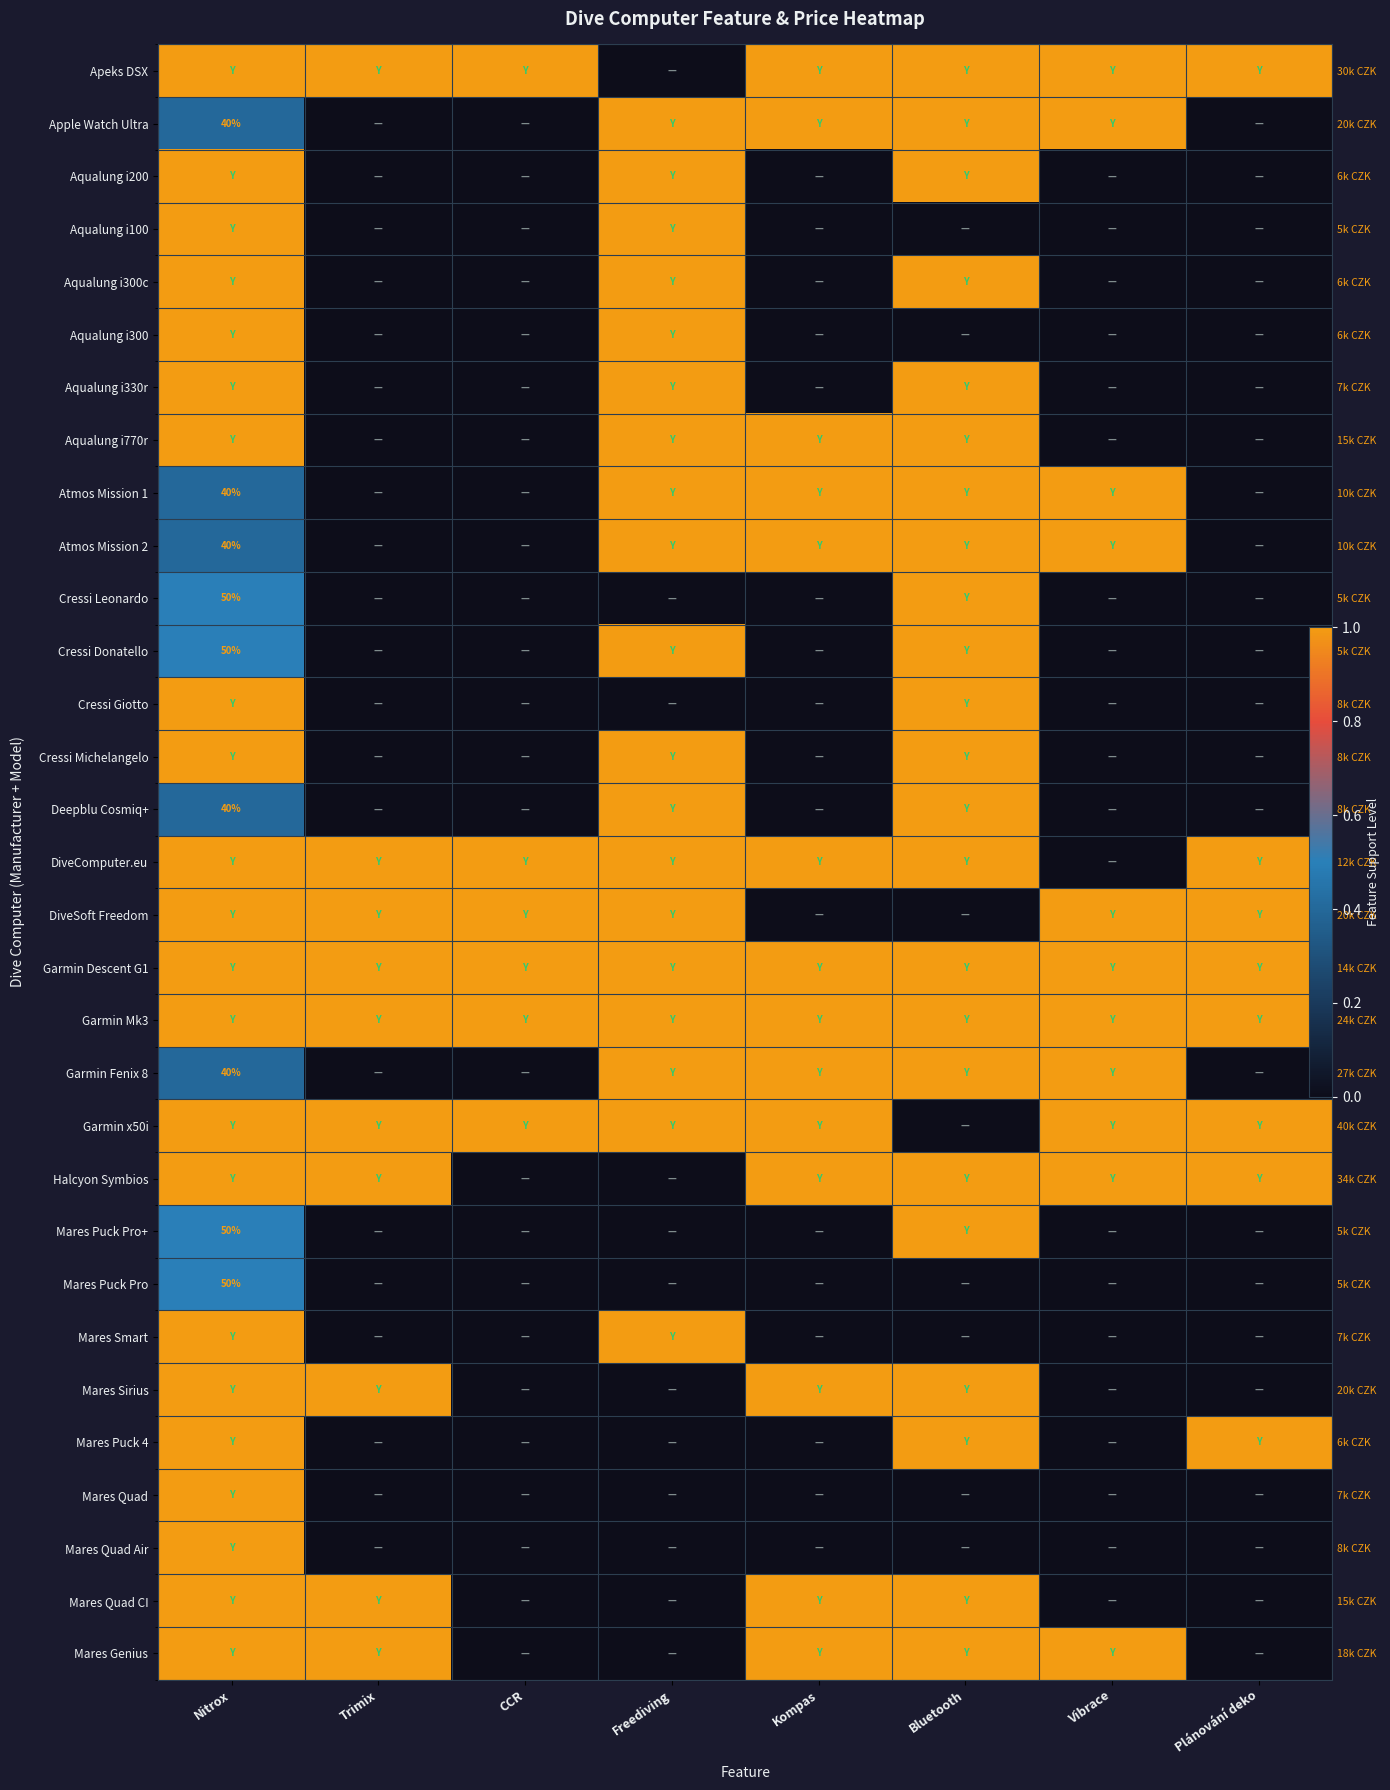

At which category is the sum across all series the highest?

Nitrox